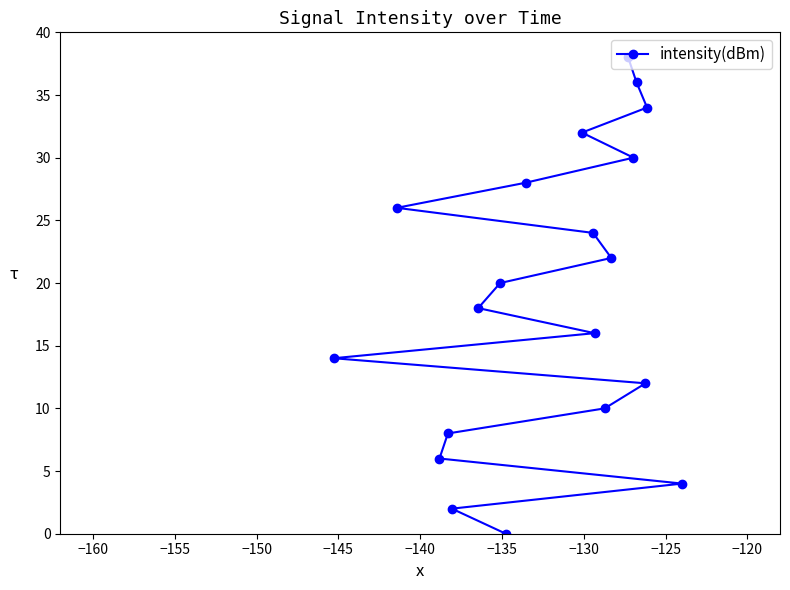

What is the value of the 3rd point from the left?

6